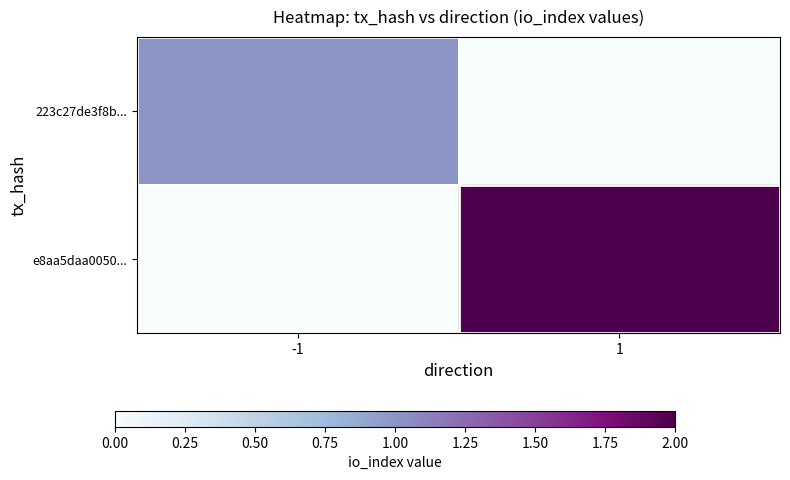

Count the number of categories in the chart.

2